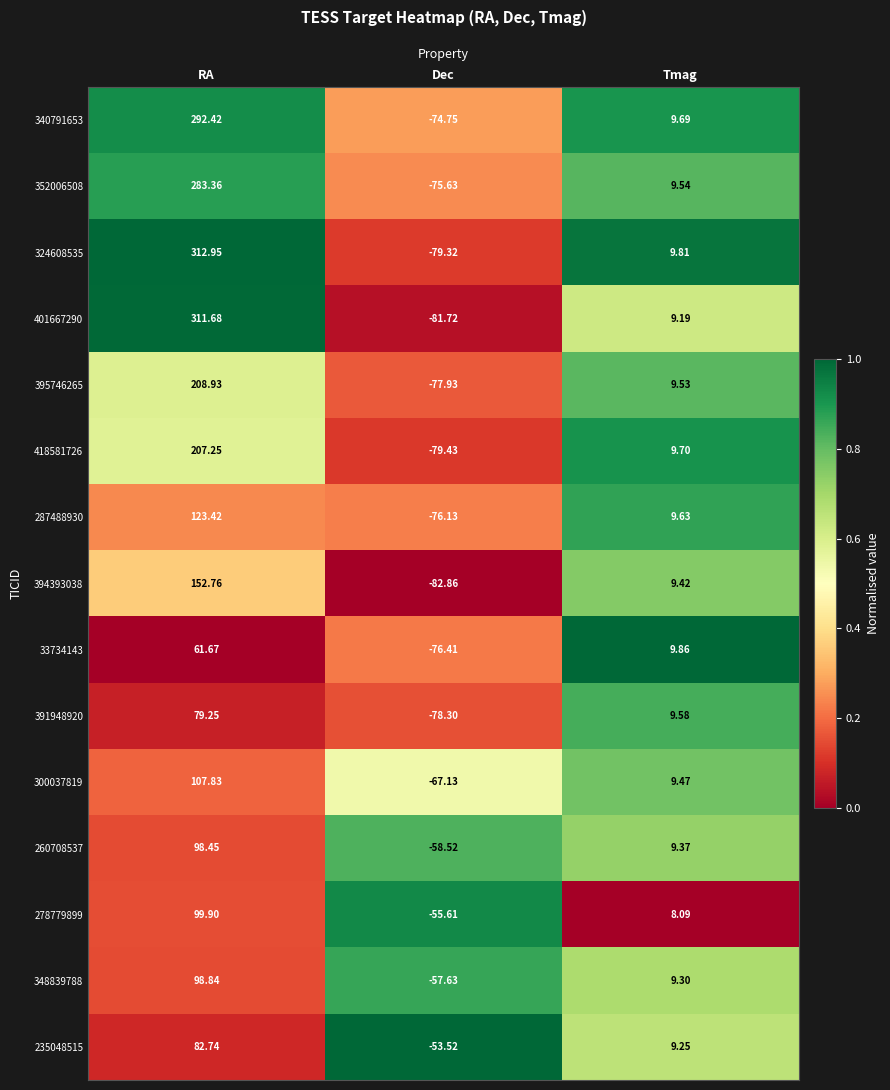

At how many categories does at least one series exceed 0?

2